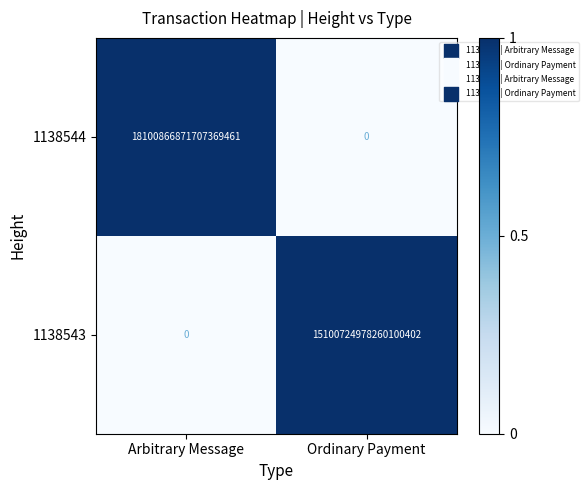

Which category has the highest value across all series?

Arbitrary Message